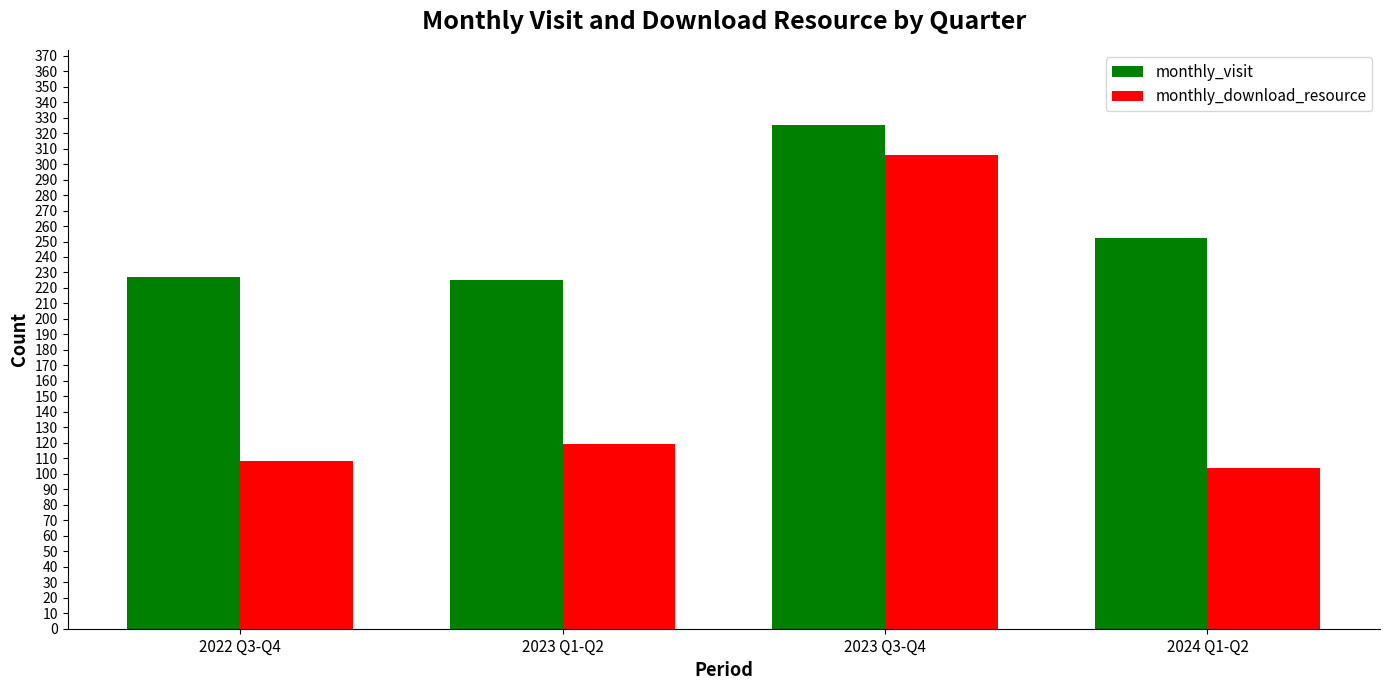

What value does the monthly_download_resource series have at 2023 Q1-Q2?

119